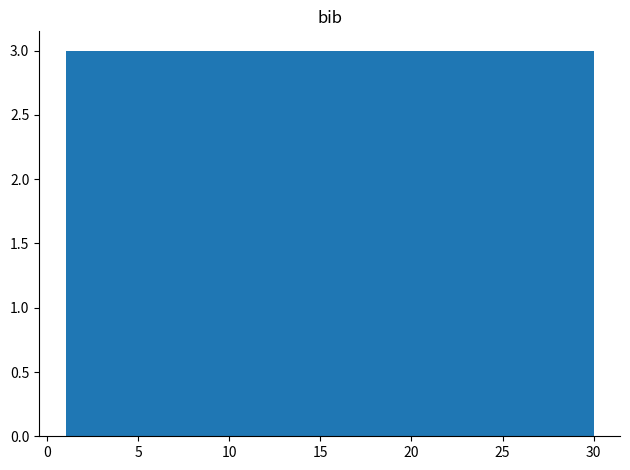

What is the height of the bar covering 21.3 to 24.2 on the x-axis? Neither the bar edges nor the heights are printed on the chart, so give them approximately, as read against the axes.

3